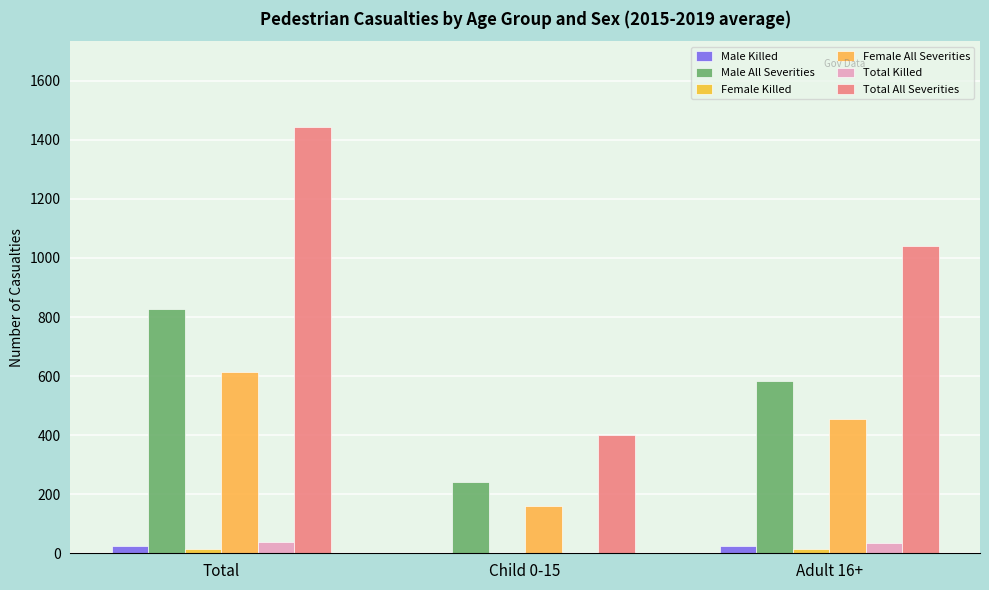

Which series has the largest total across all categories?

Total All Severities